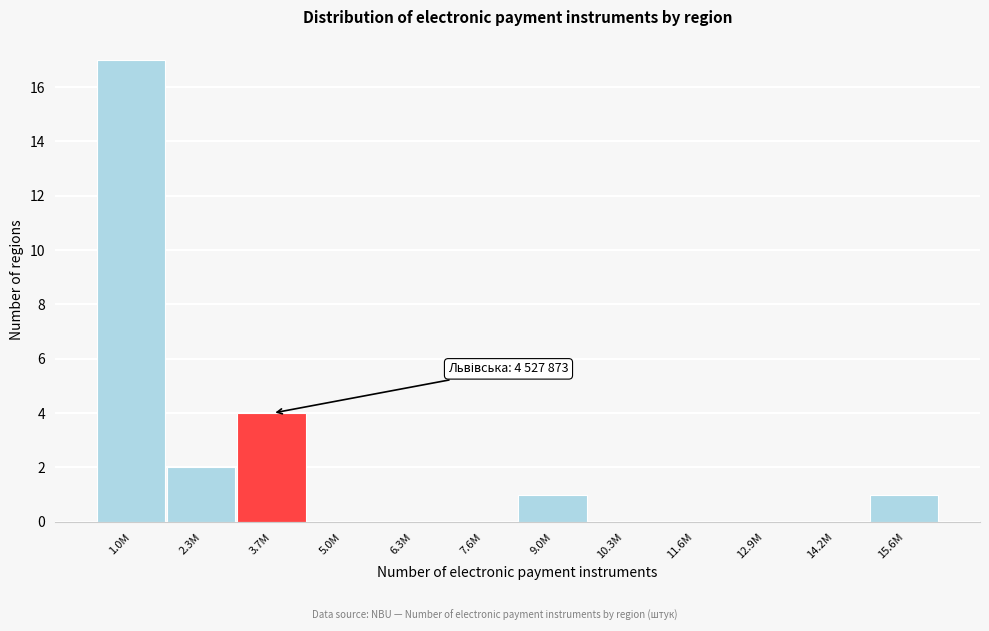

Reading right to left, extract all data points from this chart.

15.6M=1	14.2M=0	12.9M=0	11.6M=0	10.3M=0	9.0M=1	7.6M=0	6.3M=0	5.0M=0	3.7M=4	2.3M=2	1.0M=17